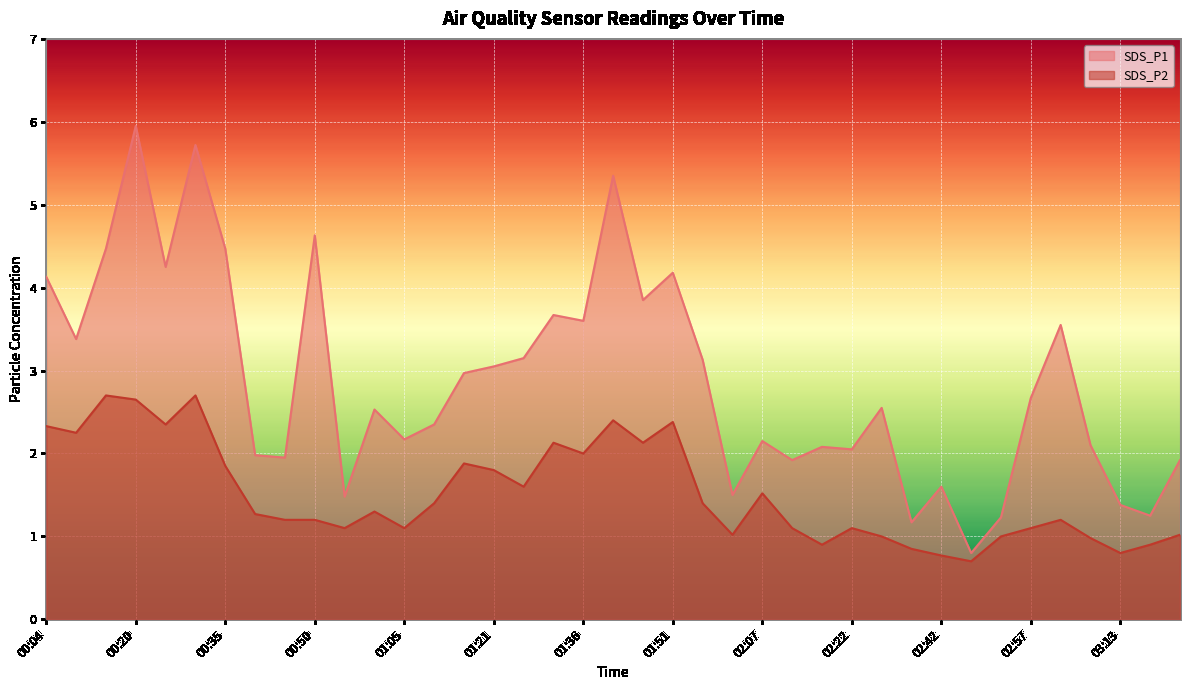

True or false: SDS_P2 and SDS_P1 intersect in this chart.

False